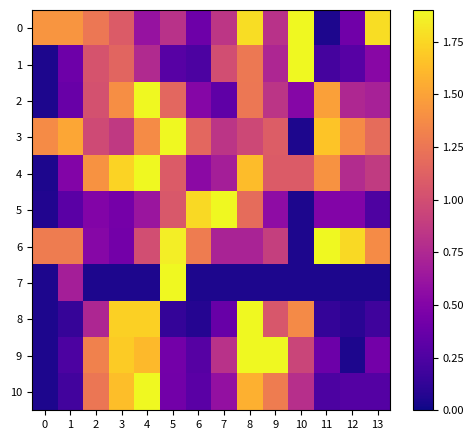

Count the number of data series in this chart.

11